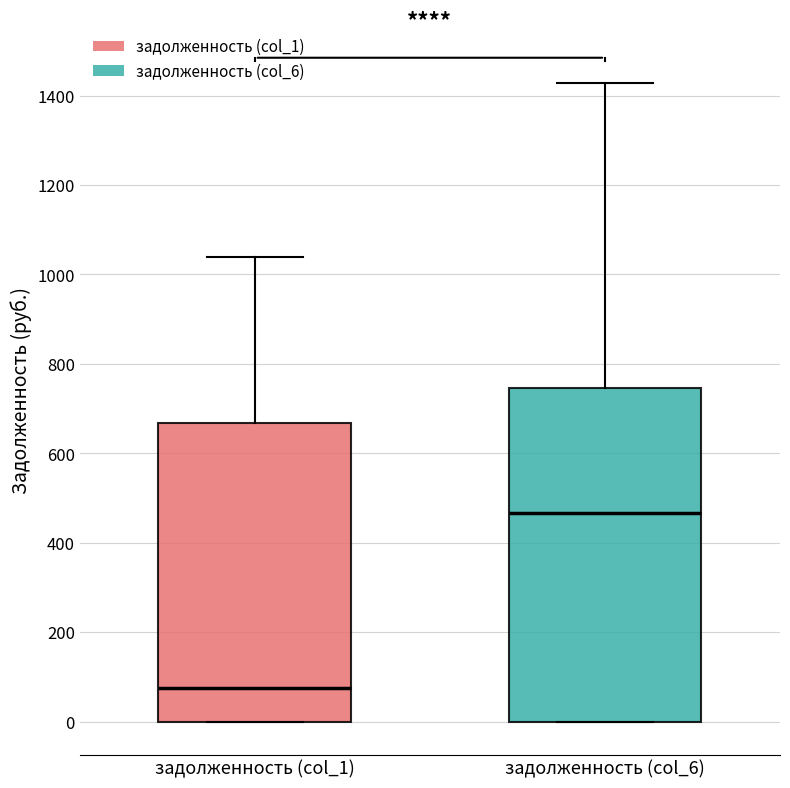

Reading left to right, transcribe this box plot: for each box, give where its median line is, the range the box spans, and where its two whiskers end, as read against the y-axis. The values are not printed on the chart, so give them approximately, as read against the axis.

задолженность (col_1): median 80, box 0 to 660, whiskers 0 to 1040
задолженность (col_6): median 460, box 0 to 740, whiskers 0 to 1420